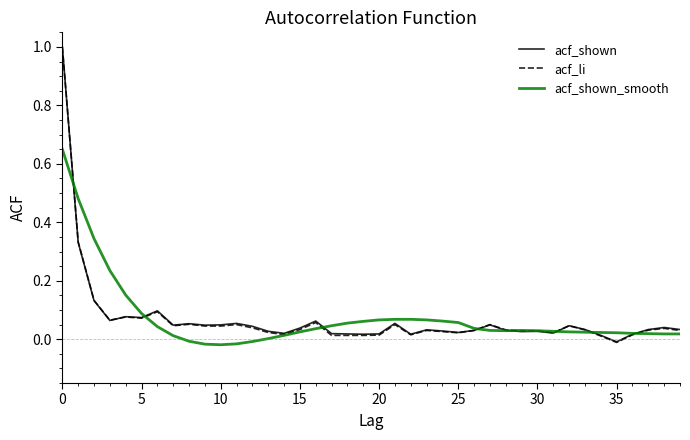

How many positive values does the acf_li series have?

39